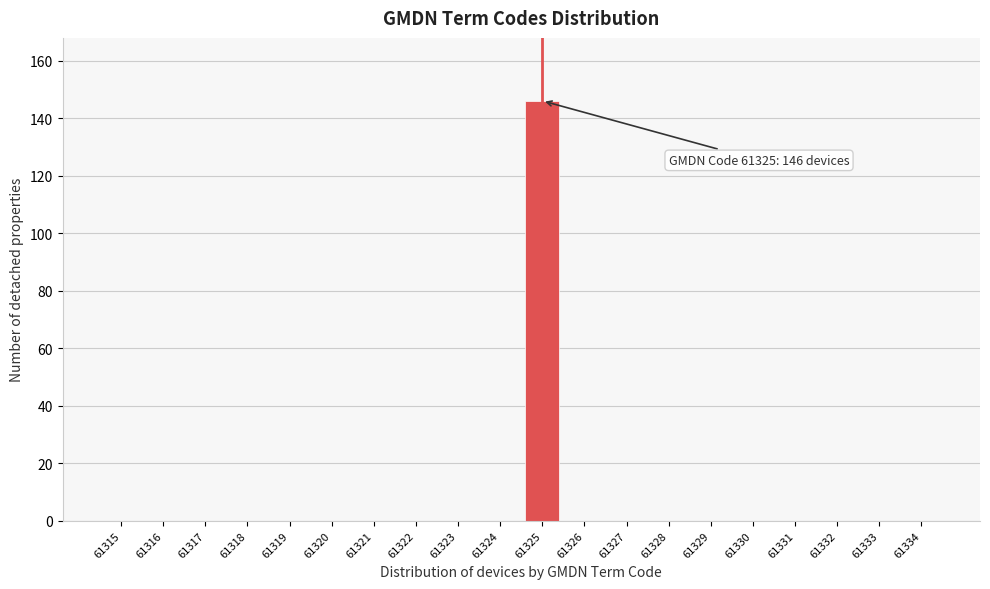

Reading left to right, extract all data points from this chart.

61315=0	61316=0	61317=0	61318=0	61319=0	61320=0	61321=0	61322=0	61323=0	61324=0	61325=146	61326=0	61327=0	61328=0	61329=0	61330=0	61331=0	61332=0	61333=0	61334=0